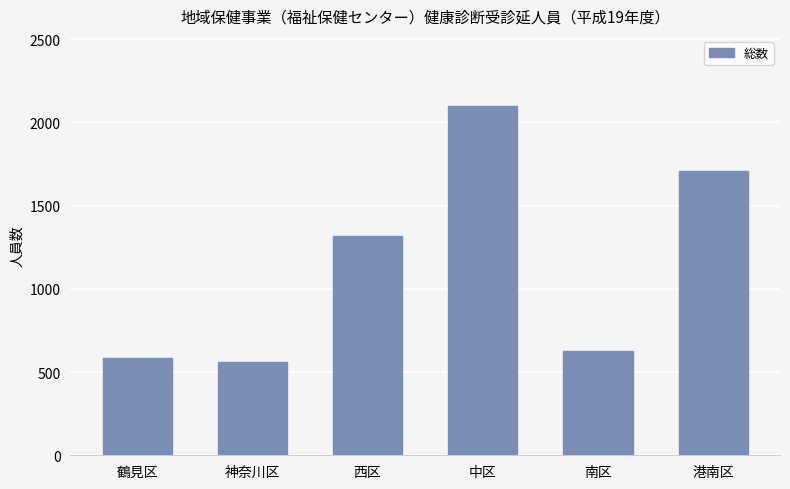

True or false: the data shows 2337 at 西区.

False